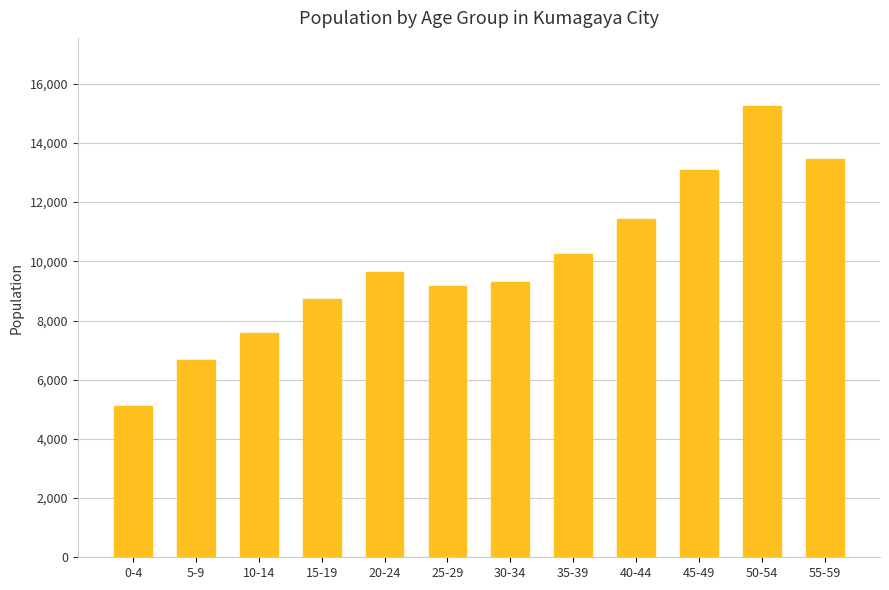

List the labels in order of value, largest first.

50-54, 55-59, 45-49, 40-44, 35-39, 20-24, 30-34, 25-29, 15-19, 10-14, 5-9, 0-4